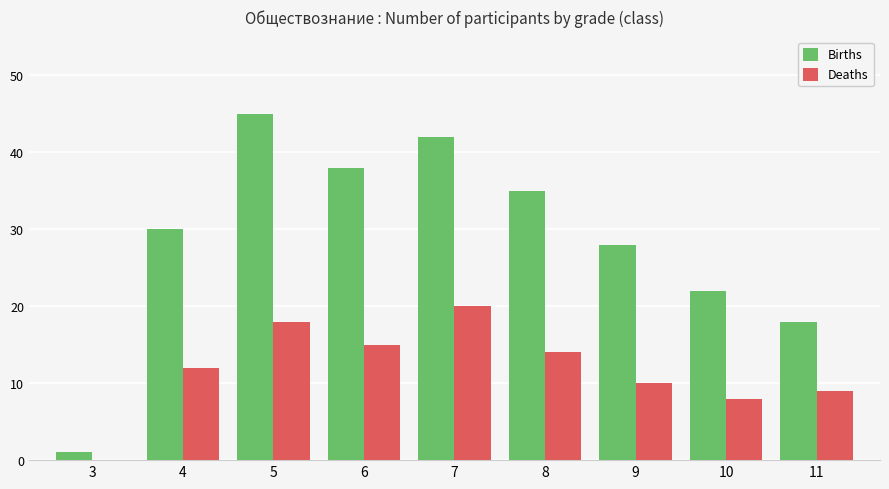

Reading left to right, list all the values displayed in this chart.

Births: 1	30	45	38	42	35	28	22	18
Deaths: 0	12	18	15	20	14	10	8	9